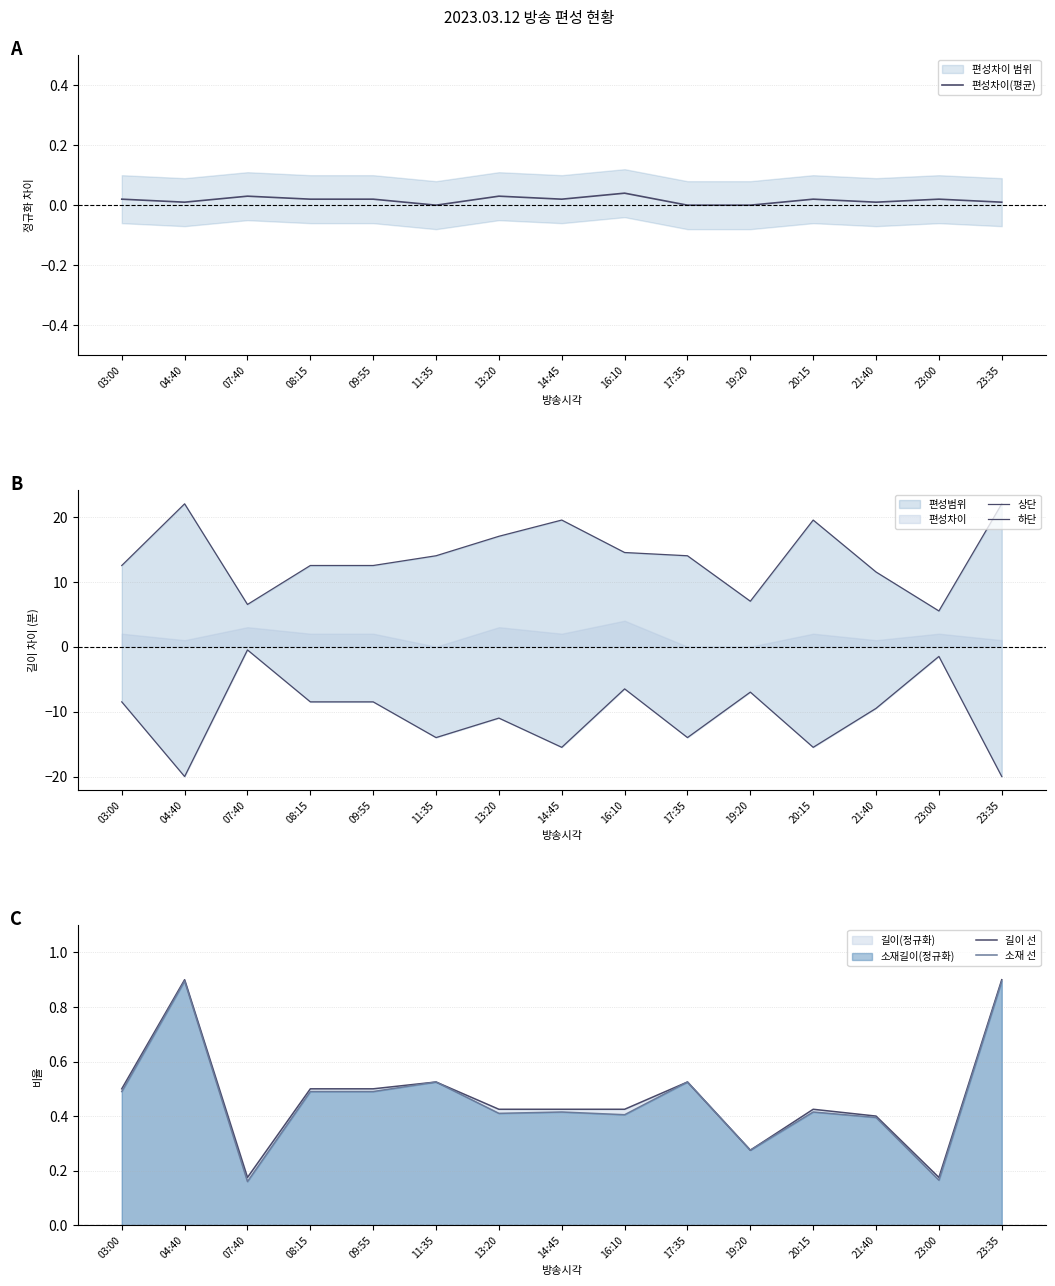

What is the difference between the 상단 values at 23:35 and 07:40?

15.5